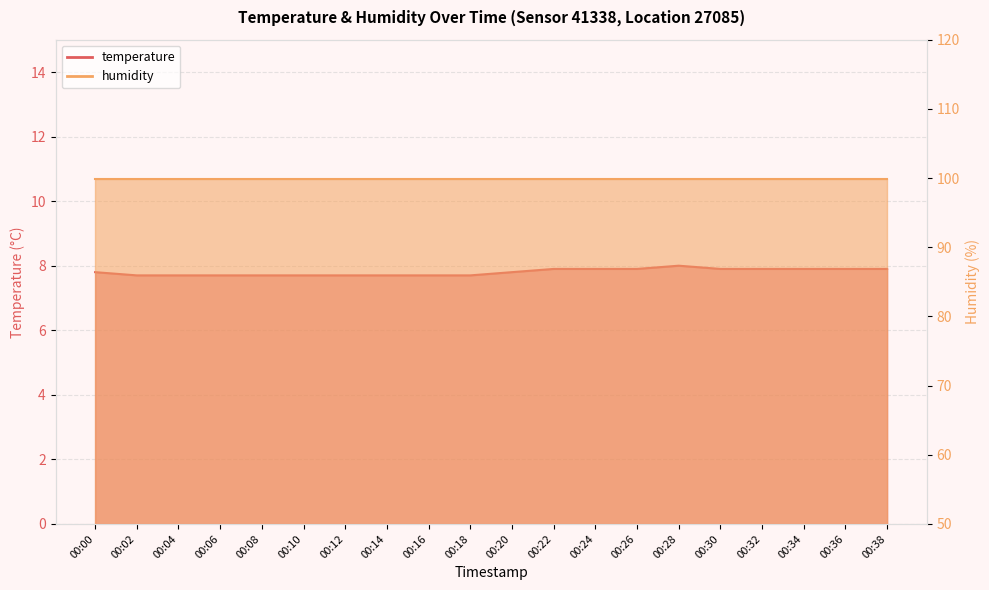

List the labels in order of value, smallest first.

00:02, 00:04, 00:06, 00:08, 00:10, 00:12, 00:14, 00:16, 00:18, 00:00, 00:20, 00:22, 00:24, 00:26, 00:30, 00:32, 00:34, 00:36, 00:38, 00:28